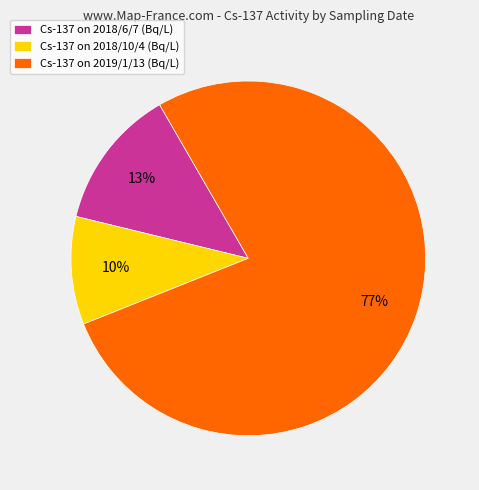

What percentage is the Cs-137 on 2018/6/7 (Bq/L) slice, to the nearest percent?

13%